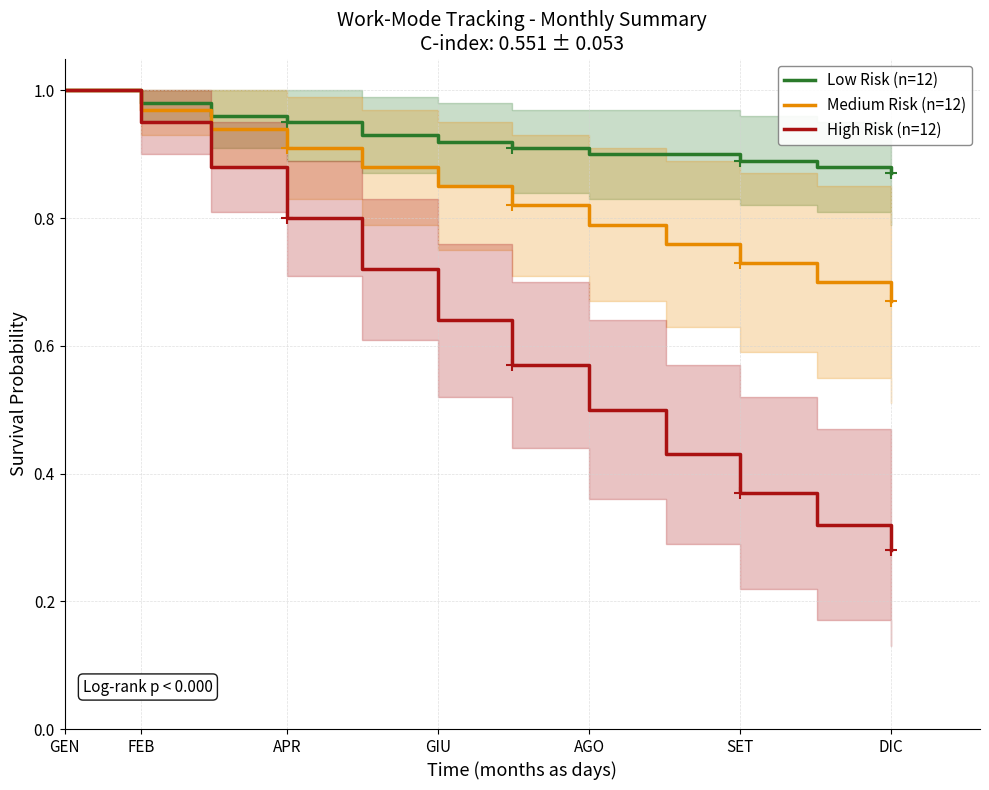

Is the value of Medium Risk (n=12) at DIC greater than the value of High Risk (n=12) at SET?

Yes